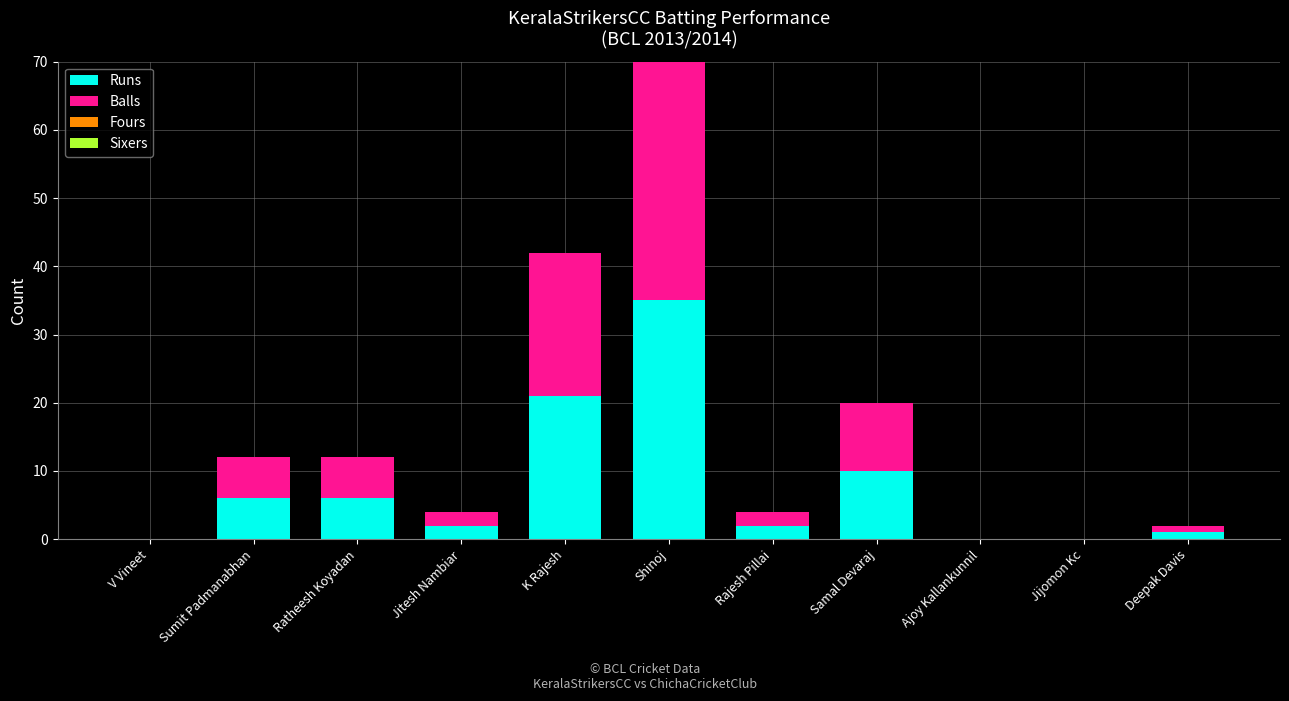

Reading left to right, what are the values for Runs?

V Vineet=0	Sumit Padmanabhan=6	Ratheesh Koyadan=6	Jitesh Nambiar=2	K Rajesh=21	Shinoj=35	Rajesh Pillai=2	Samal Devaraj=10	Ajoy Kallankunnil=0	Jijomon Kc=0	Deepak Davis=1